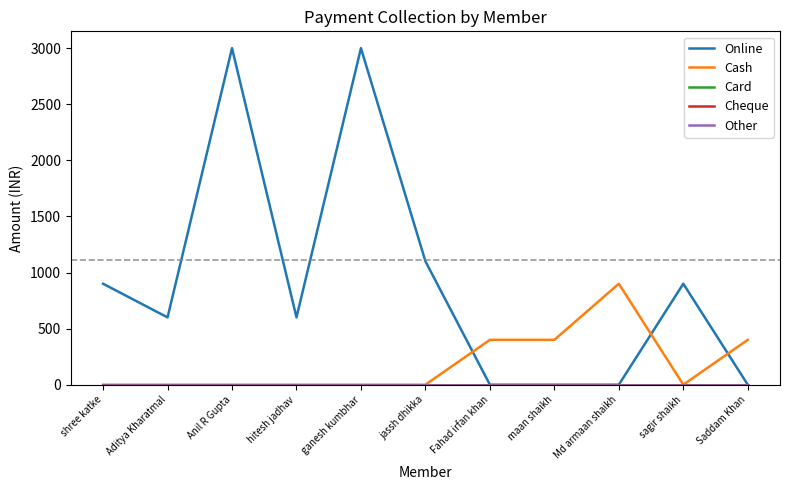

Reading left to right, extract all data points from this chart.

Online: shree katke=900	Aditya Kharatmal=600	Anil R Gupta=3000	hitesh jadhav=600	ganesh kumbhar=3000	jassh dhikka=1100	Fahad irfan khan=0	maan shaikh=0	Md armaan shaikh=0	sagir shaikh=900	Saddam Khan=0
Cash: shree katke=0	Aditya Kharatmal=0	Anil R Gupta=0	hitesh jadhav=0	ganesh kumbhar=0	jassh dhikka=0	Fahad irfan khan=400	maan shaikh=400	Md armaan shaikh=900	sagir shaikh=0	Saddam Khan=400
Card: shree katke=0	Aditya Kharatmal=0	Anil R Gupta=0	hitesh jadhav=0	ganesh kumbhar=0	jassh dhikka=0	Fahad irfan khan=0	maan shaikh=0	Md armaan shaikh=0	sagir shaikh=0	Saddam Khan=0
Cheque: shree katke=0	Aditya Kharatmal=0	Anil R Gupta=0	hitesh jadhav=0	ganesh kumbhar=0	jassh dhikka=0	Fahad irfan khan=0	maan shaikh=0	Md armaan shaikh=0	sagir shaikh=0	Saddam Khan=0
Other: shree katke=0	Aditya Kharatmal=0	Anil R Gupta=0	hitesh jadhav=0	ganesh kumbhar=0	jassh dhikka=0	Fahad irfan khan=0	maan shaikh=0	Md armaan shaikh=0	sagir shaikh=0	Saddam Khan=0